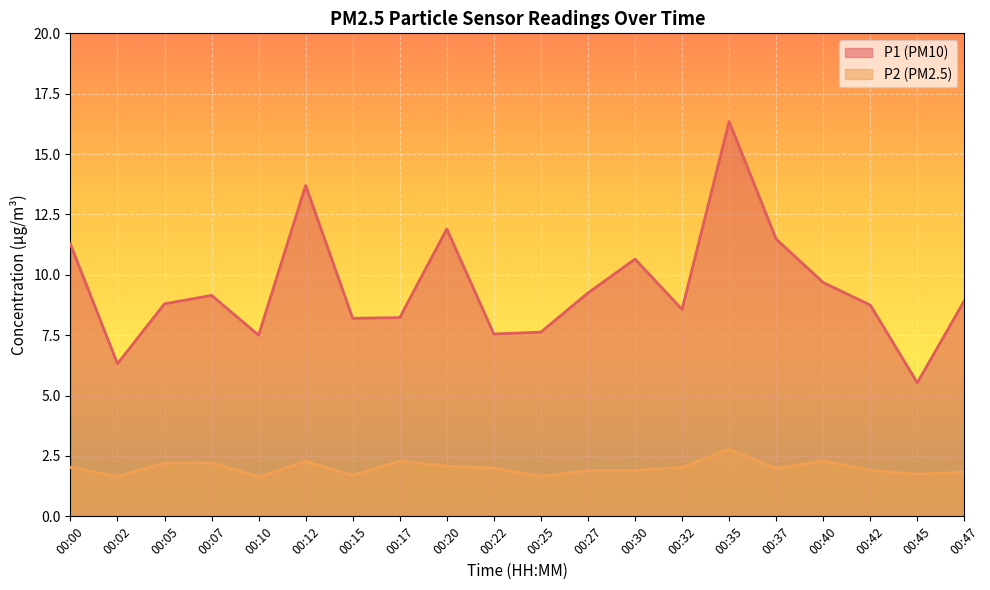

Is the value of P2 at 00:27 greater than the value of P1 at 00:47?

No